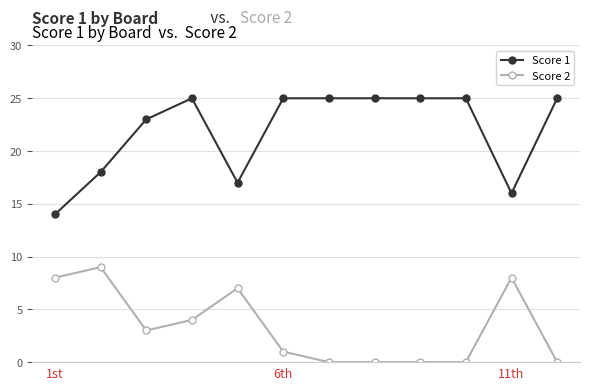

List the series in order of their overall mean, highest first.

Score 1, Score 2